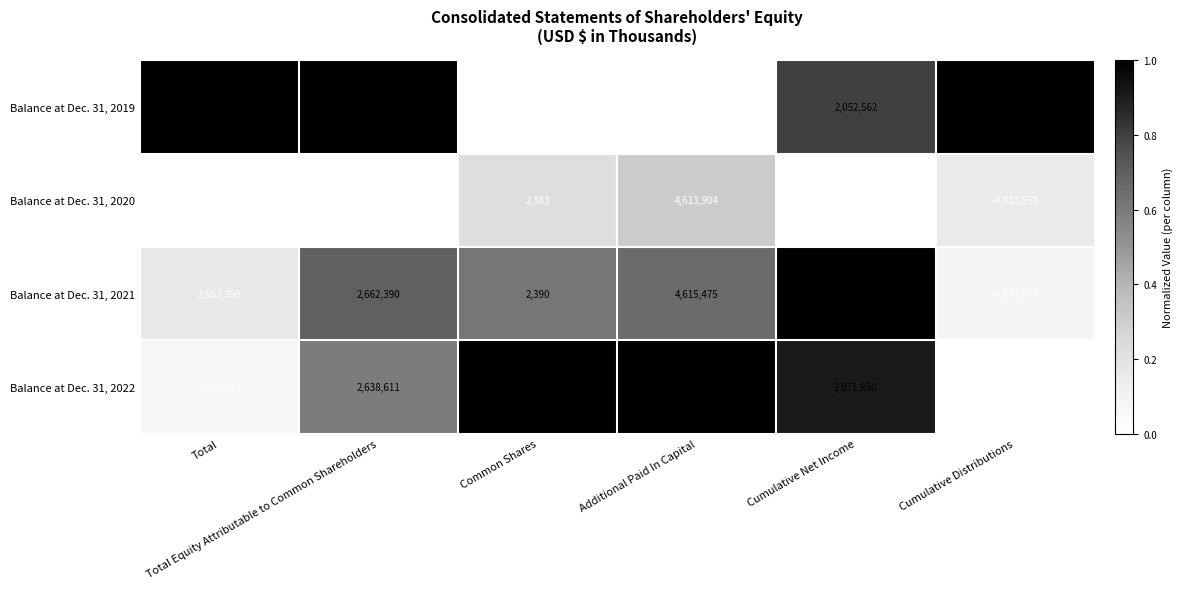

Which series has the widest spread of values?

Balance at Dec. 31, 2022